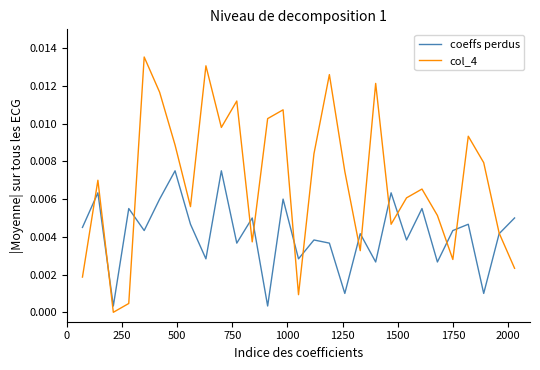

List the series in order of their overall mean, lowest first.

coeffs perdus, col_4